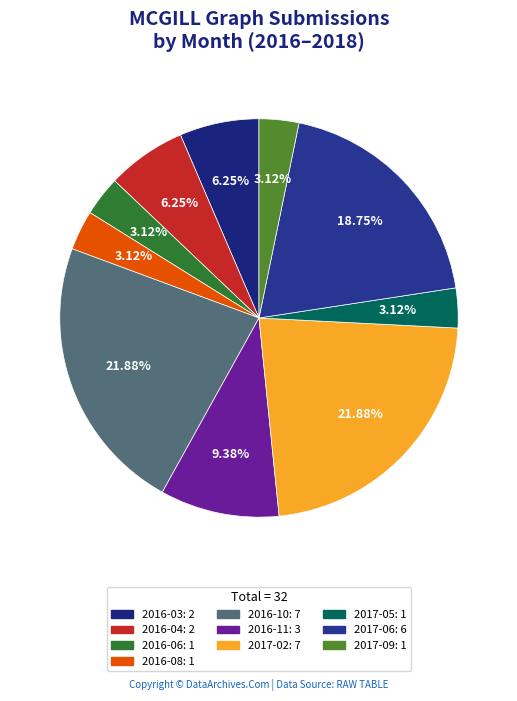

To the nearest percent, what portion does 2017-06 represent?

19%